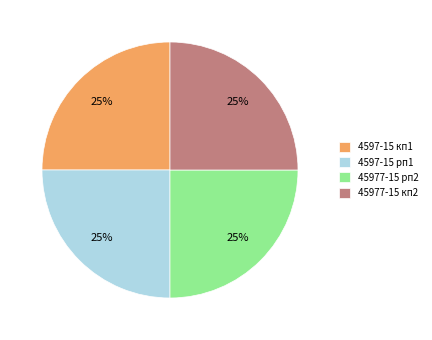

The 4597-15 кп1 slice represents 25% of the pie. True or false?

True